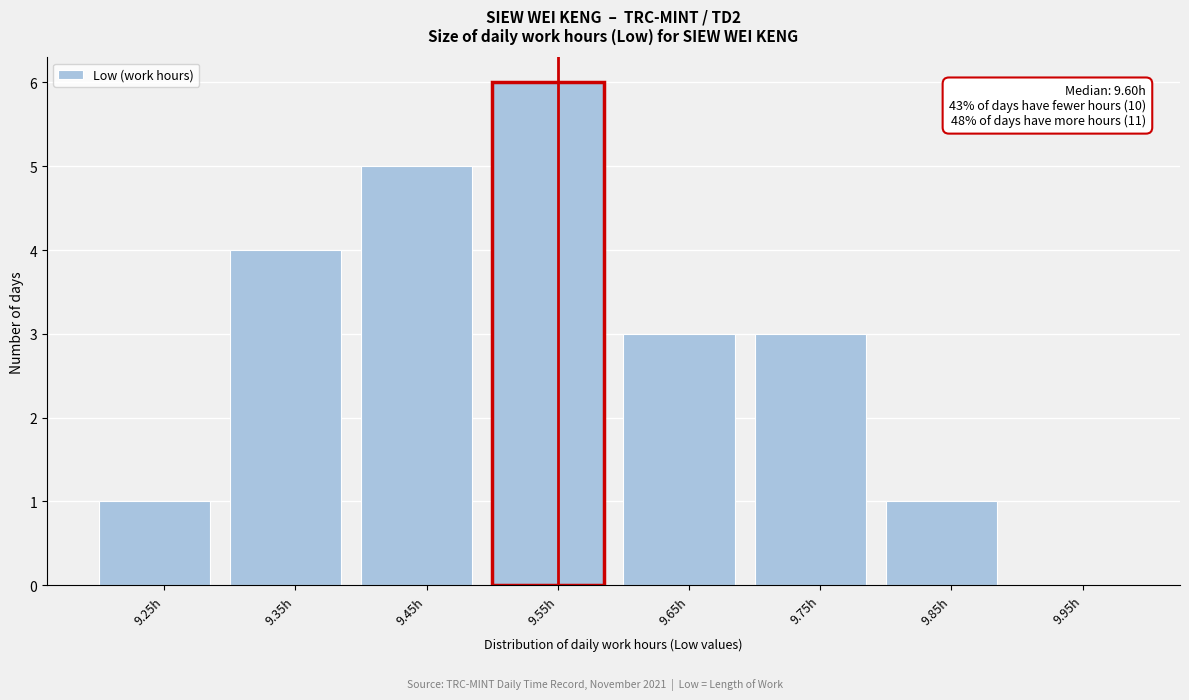

Reading right to left, extract all data points from this chart.

9.95h=0	9.85h=1	9.75h=3	9.65h=3	9.55h=6	9.45h=5	9.35h=4	9.25h=1